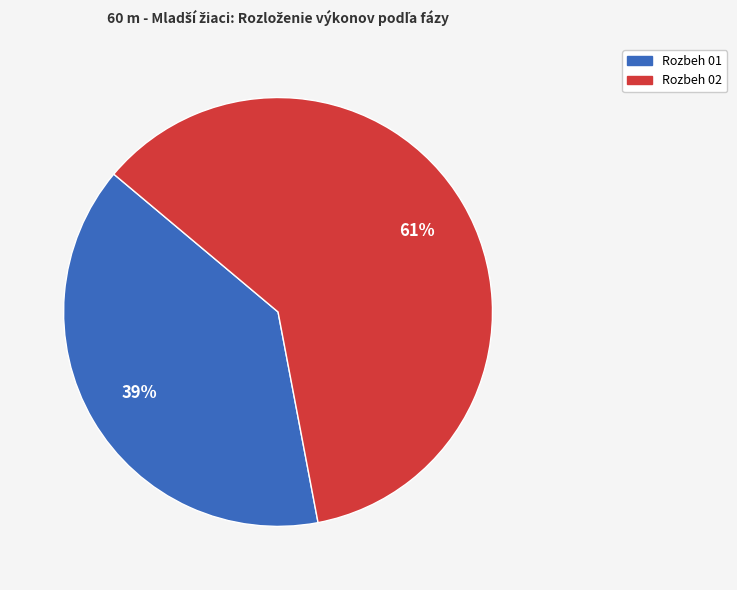

To the nearest percent, what is the average slice percentage?

50%